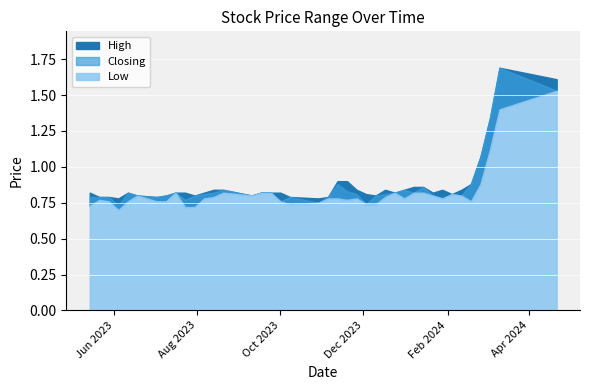

True or false: Low and Closing intersect in this chart.

False